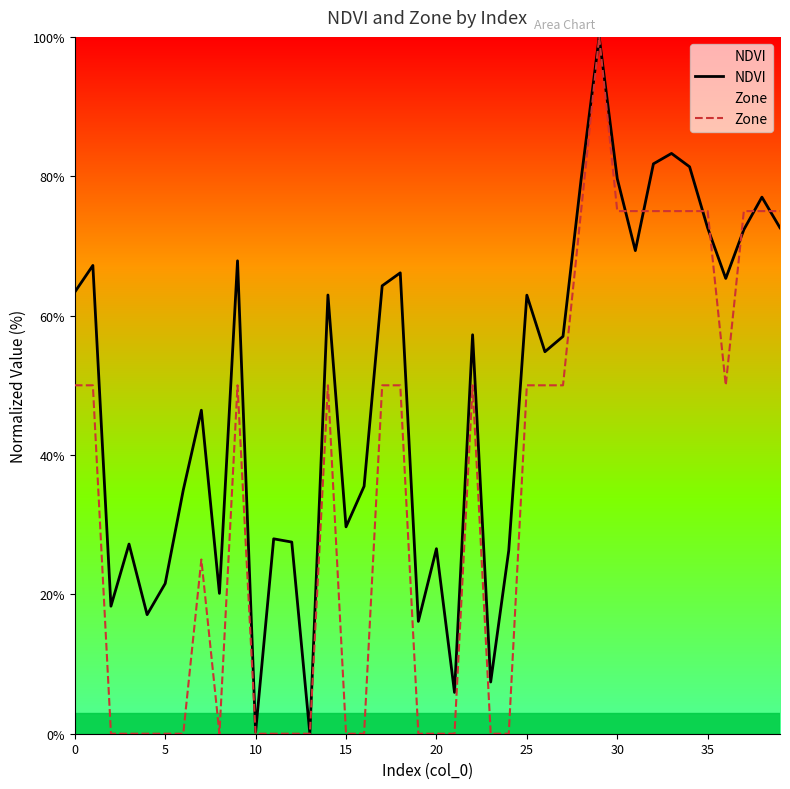

At 30, list the series in order from smallest to largest.

Zone, NDVI